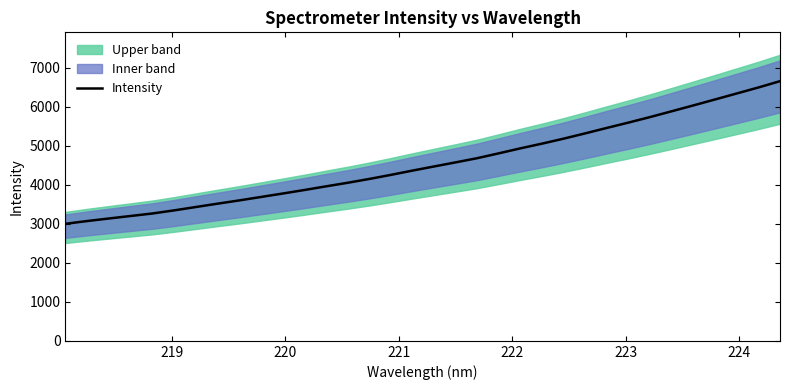

What is the highest value of the Intensity series?

6657.5